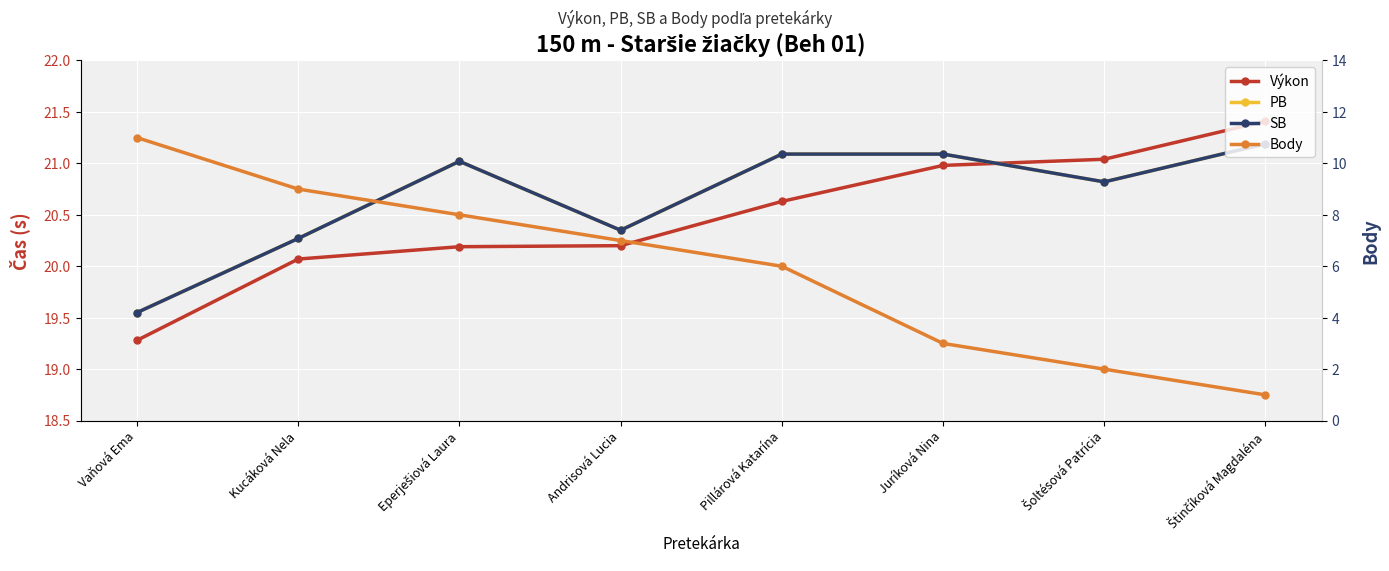

The Body series shows 3.4 at Šoltésová Patrícia. True or false?

False